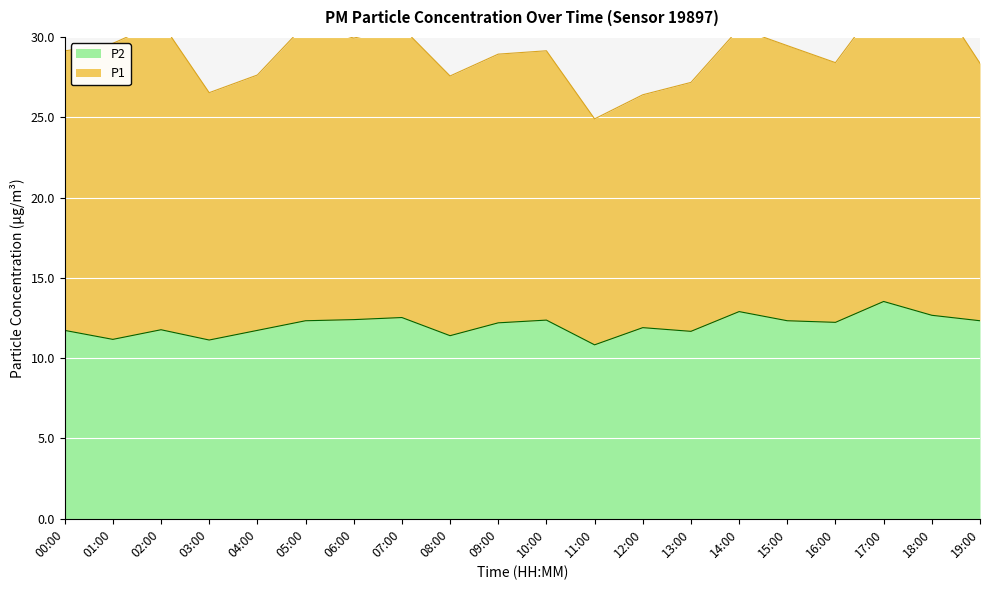

The chart shows a value of 4.5 at 16:00. True or false?

False